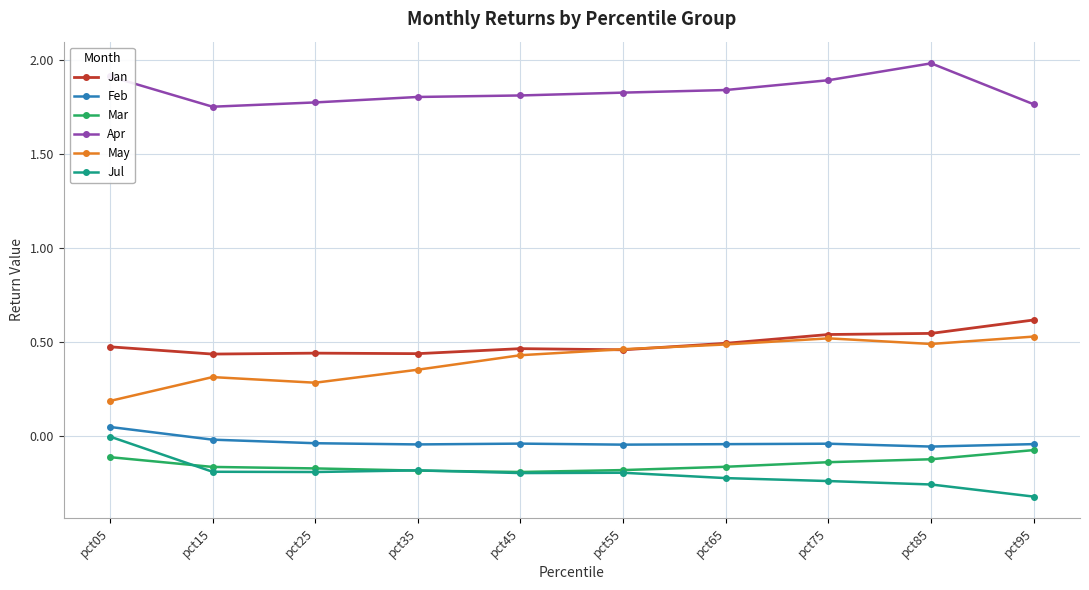

How many data points does each series have?

10